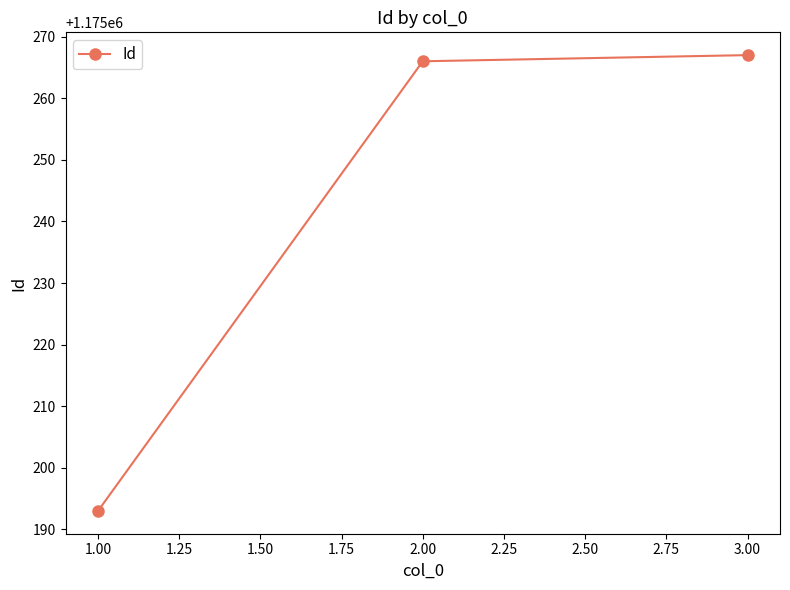

How many data points are less than 1175266?

1